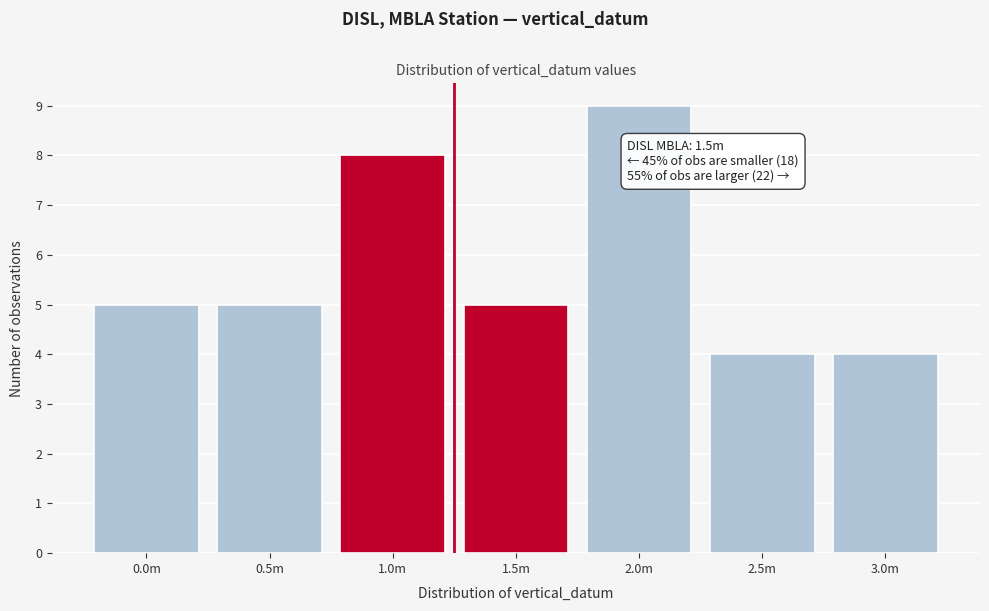

Reading right to left, extract all data points from this chart.

4	4	9	5	8	5	5